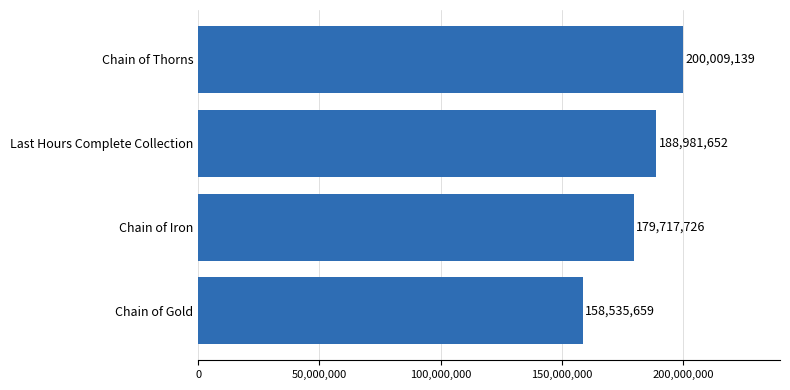

What position from the bottom is Chain of Gold?

1